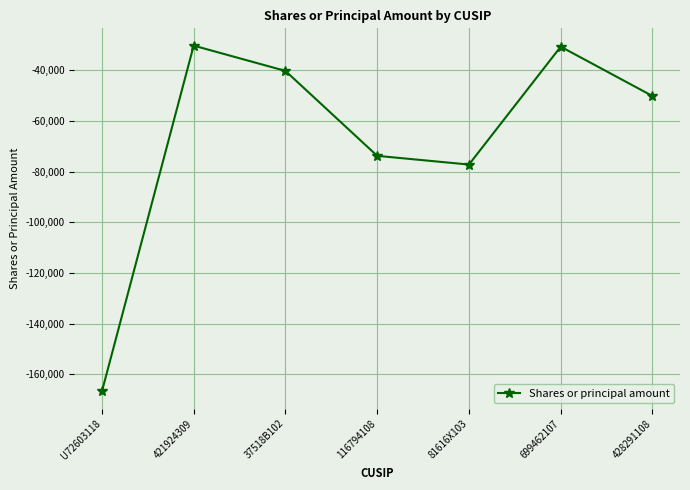

What is the maximum value shown in the chart?

-30231